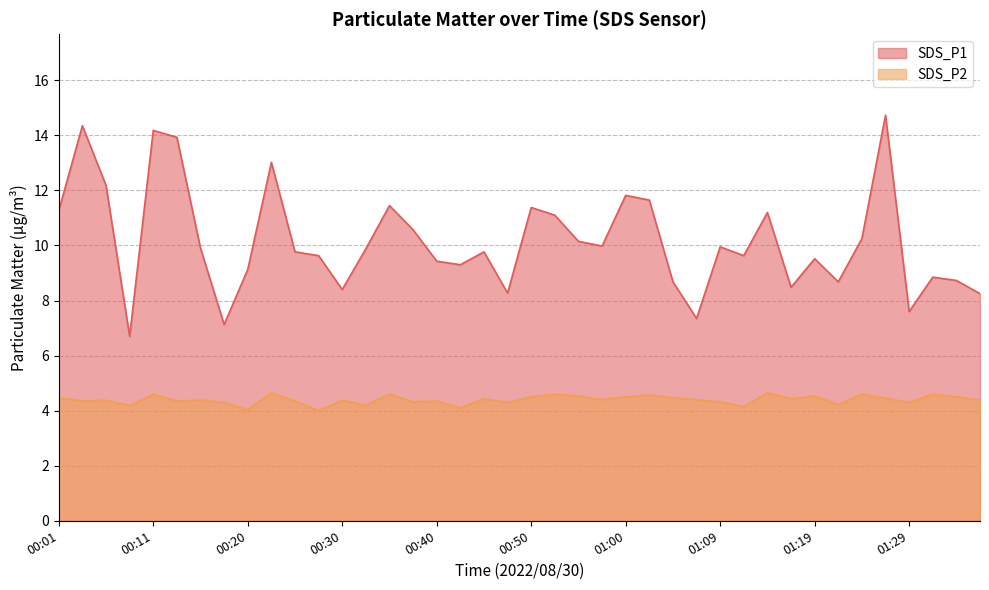

What is the sum of the SDS_P2 values at 00:06 and 00:28?

8.4